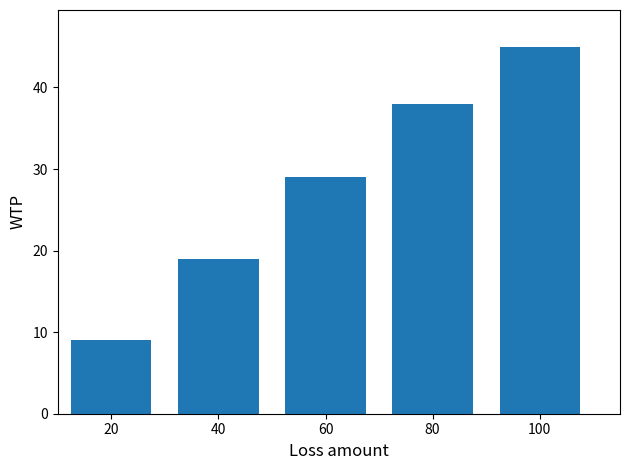

Count the values in the range 19 to 38.

3